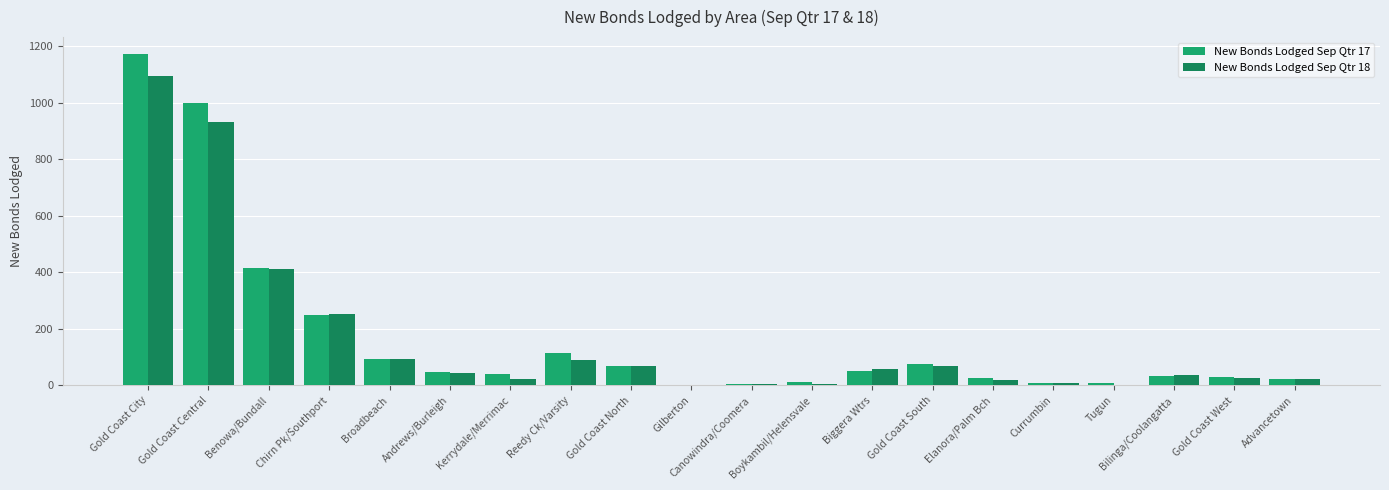

Is it true that New Bonds Lodged Sep Qtr 17 equals 23 at Advancetown?

True